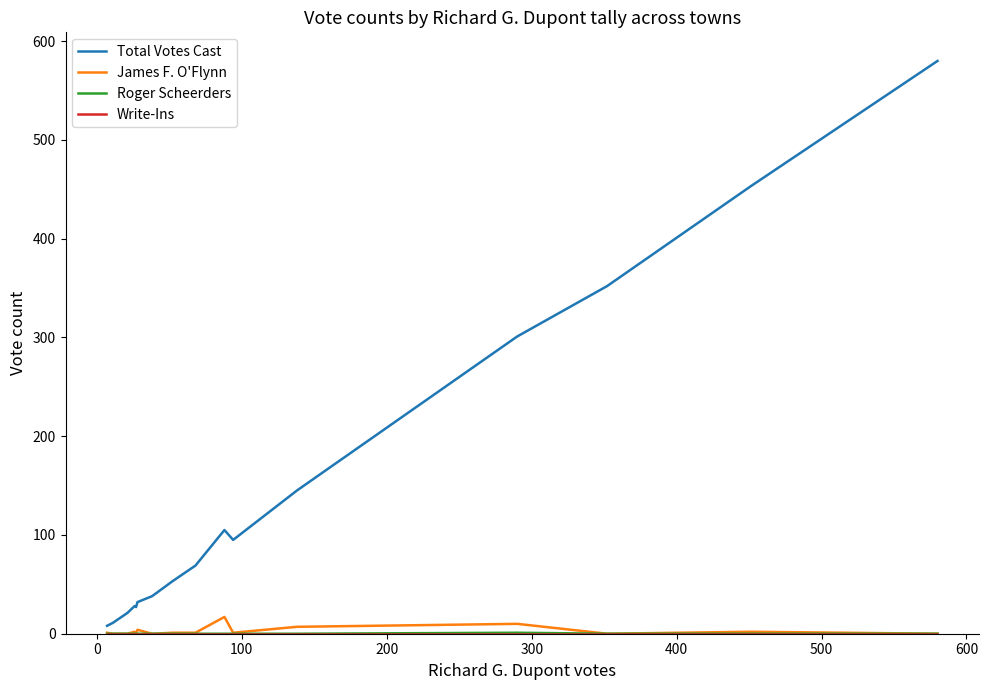

Which series has the largest range (max minus min)?

Total Votes Cast